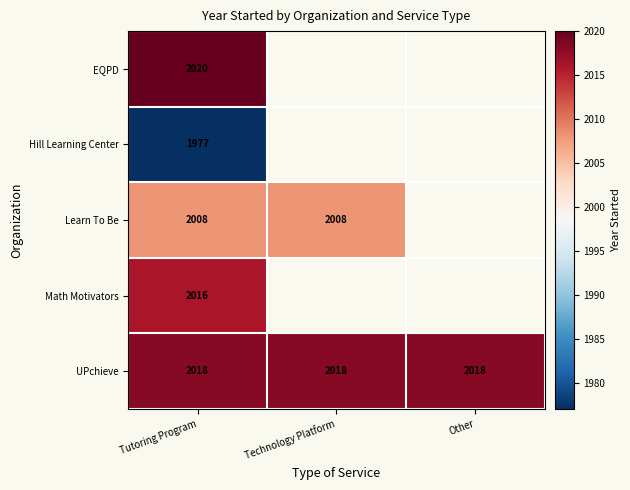

Is it true that UPchieve equals 3582 at Technology Platform?

False